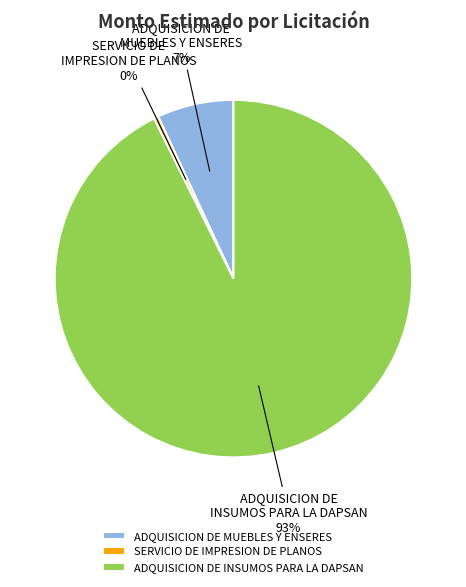

Is SERVICIO DE IMPRESION DE PLANOS the majority of the pie?

No